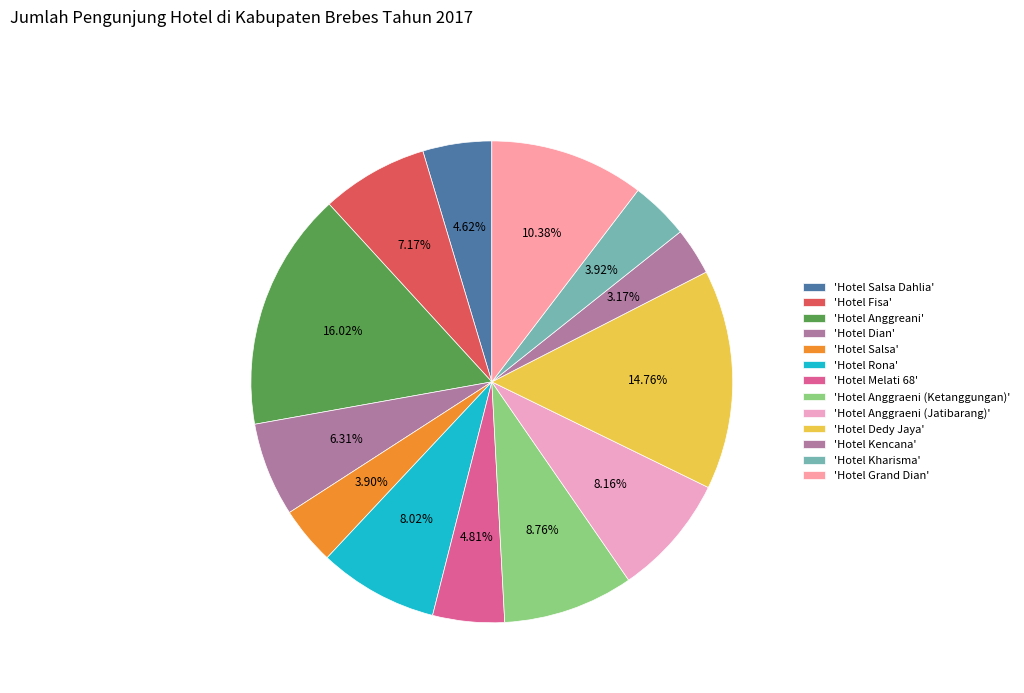

To the nearest percent, what is the average slice percentage?

8%